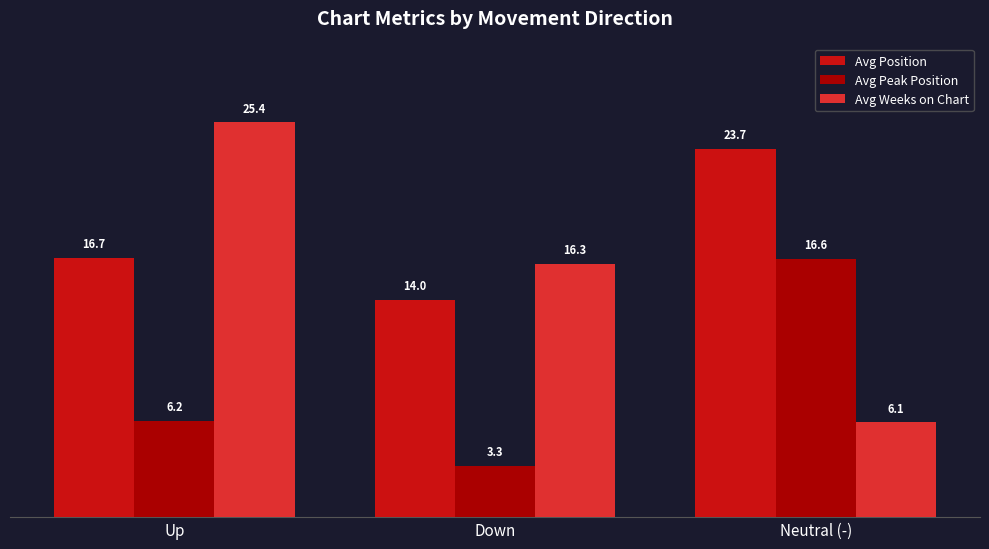

The value of Avg Peak Position at Up is 6.2. True or false?

True